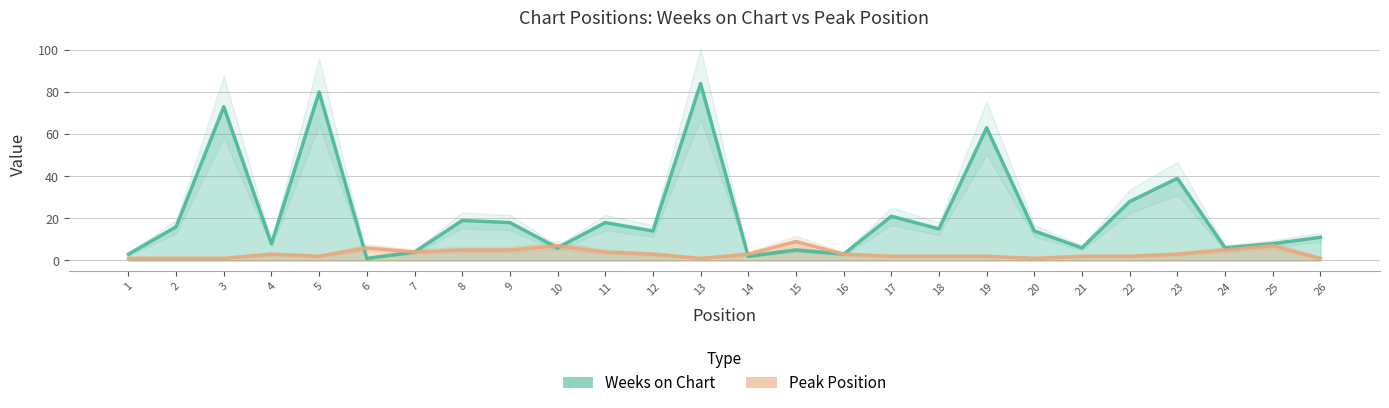

At how many categories does at least one series exceed 33?

5